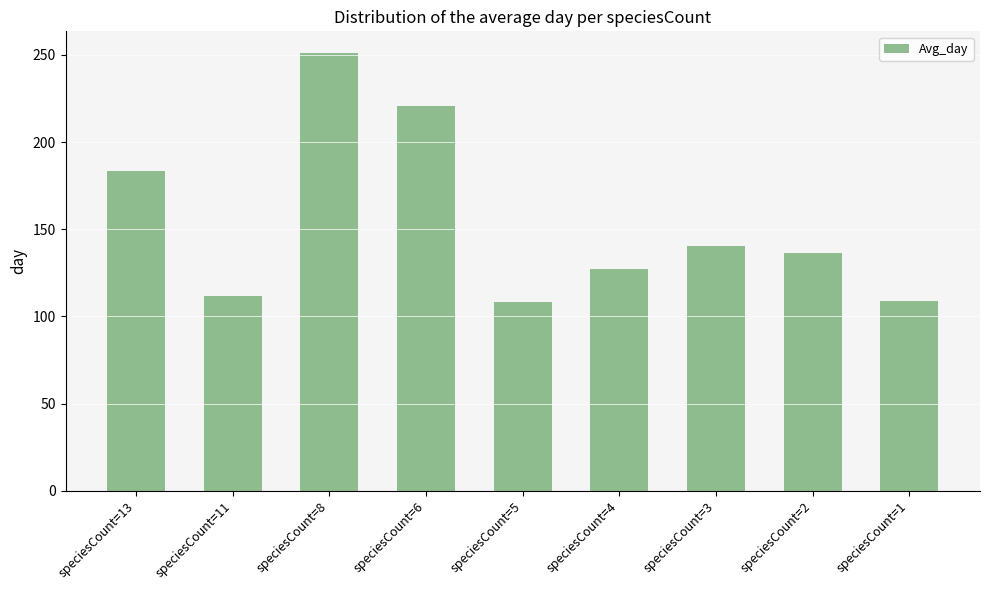

At which label is the value closest to 179?

speciesCount=13